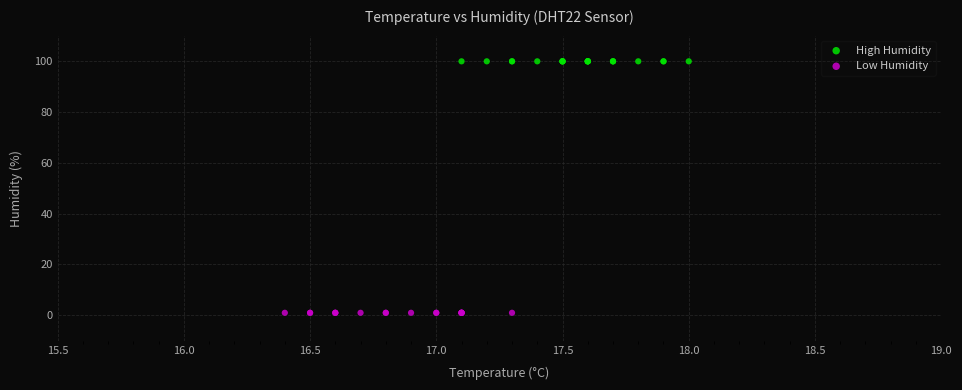

Which series contains the lowest Y value?

Low Humidity